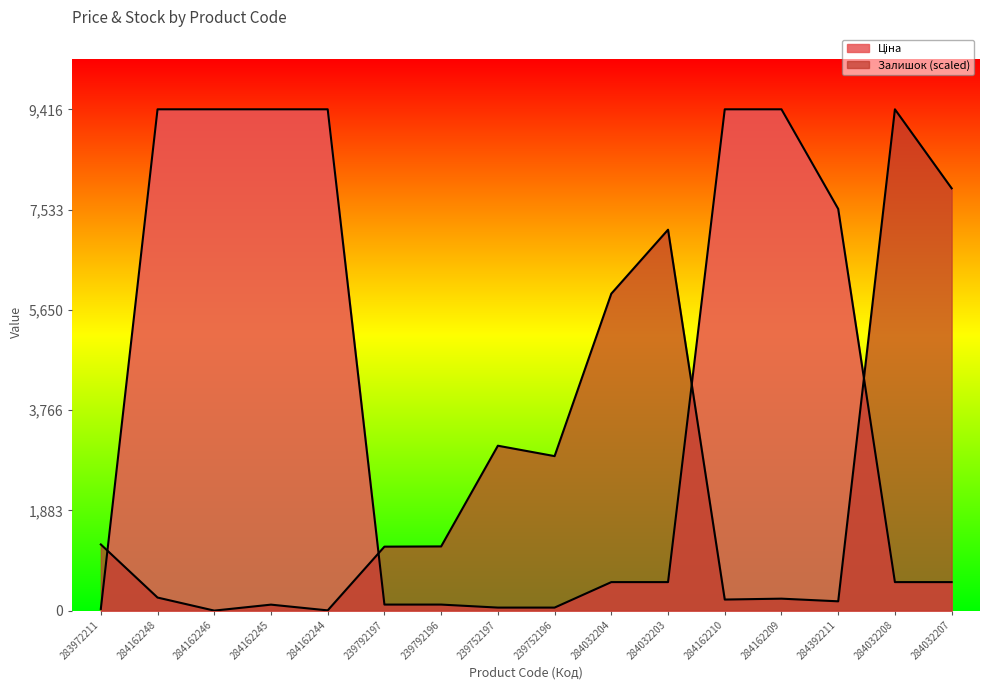

Reading left to right, transcribe all the data shown in this chart.

Ціна: 32.0	9416.9	9416.9	9416.9	9416.9	113.3	113.3	56.7	56.7	535.4	535.4	9416.9	9416.9	7545.9	535.4	535.4
Залишок: 1243.1	245.3	0.0	112.3	4.2	1201.5	1205.7	3097.4	2902.0	5953.6	7155.2	207.9	224.5	174.6	9416.9	7932.6